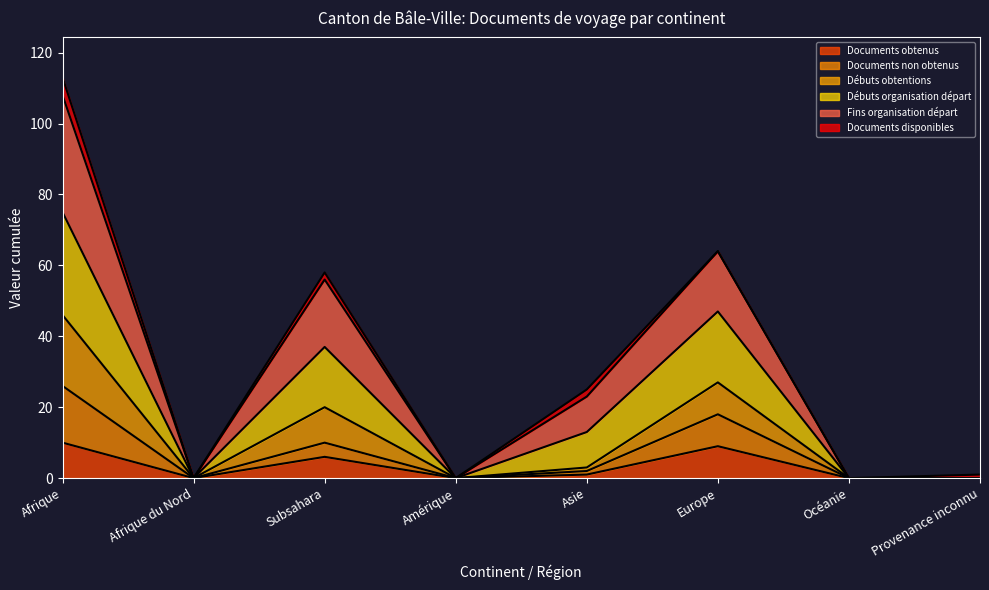

True or false: Débuts organisation départ and Fins organisation départ intersect in this chart.

False